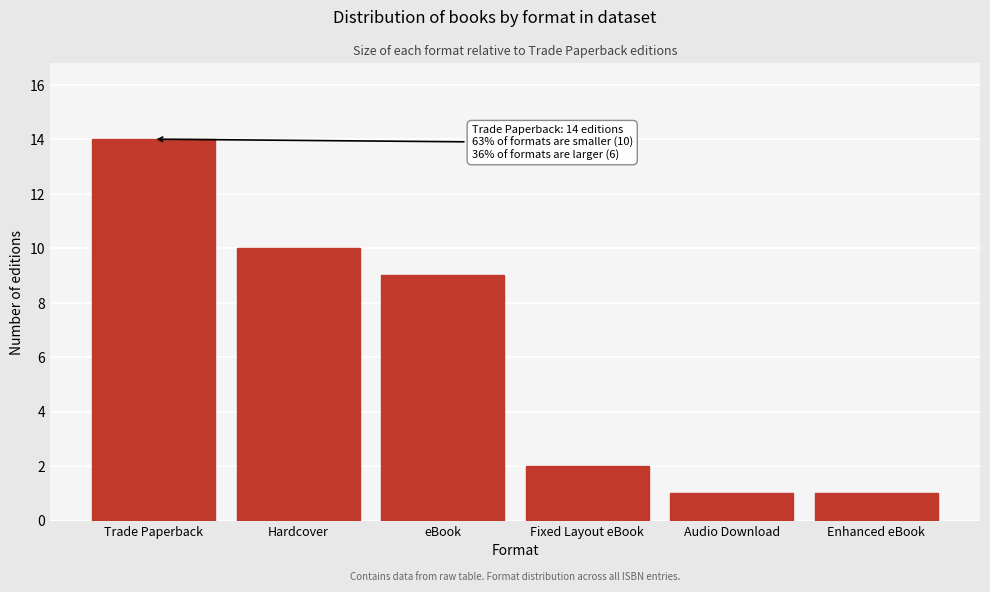

Reading right to left, extract all data points from this chart.

Enhanced eBook=1	Audio Download=1	Fixed Layout eBook=2	eBook=9	Hardcover=10	Trade Paperback=14